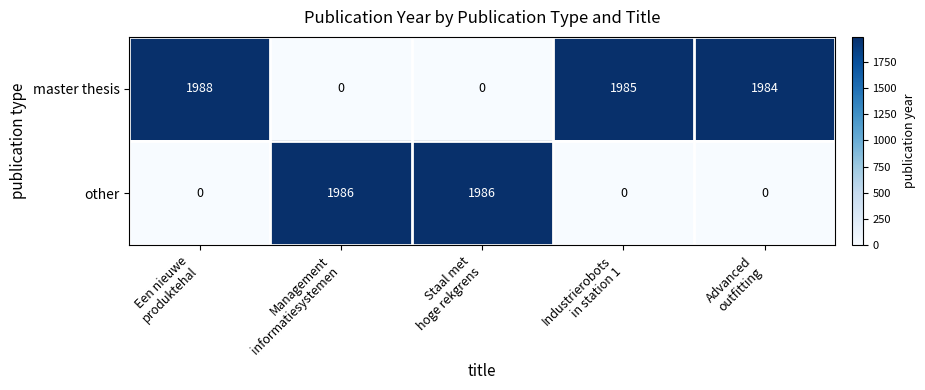

What is the average value of the other series?

794